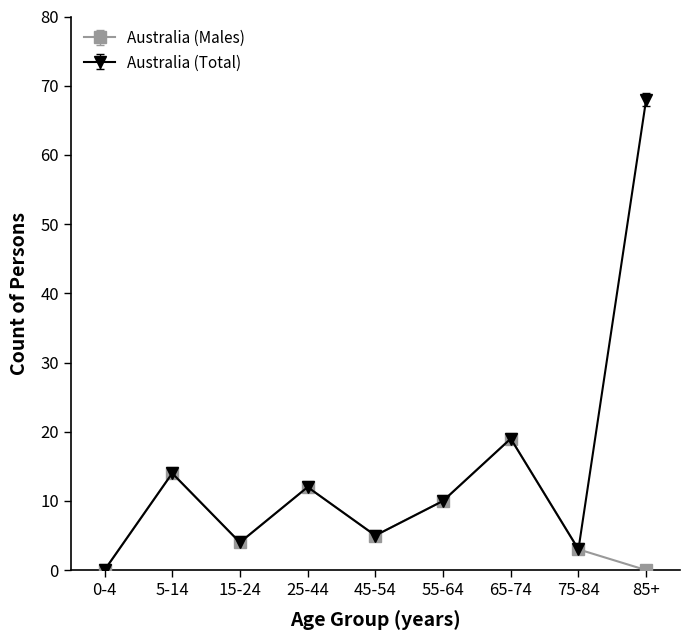

What is the difference between the Australia (Total) values at 65-74 and 55-64?

9